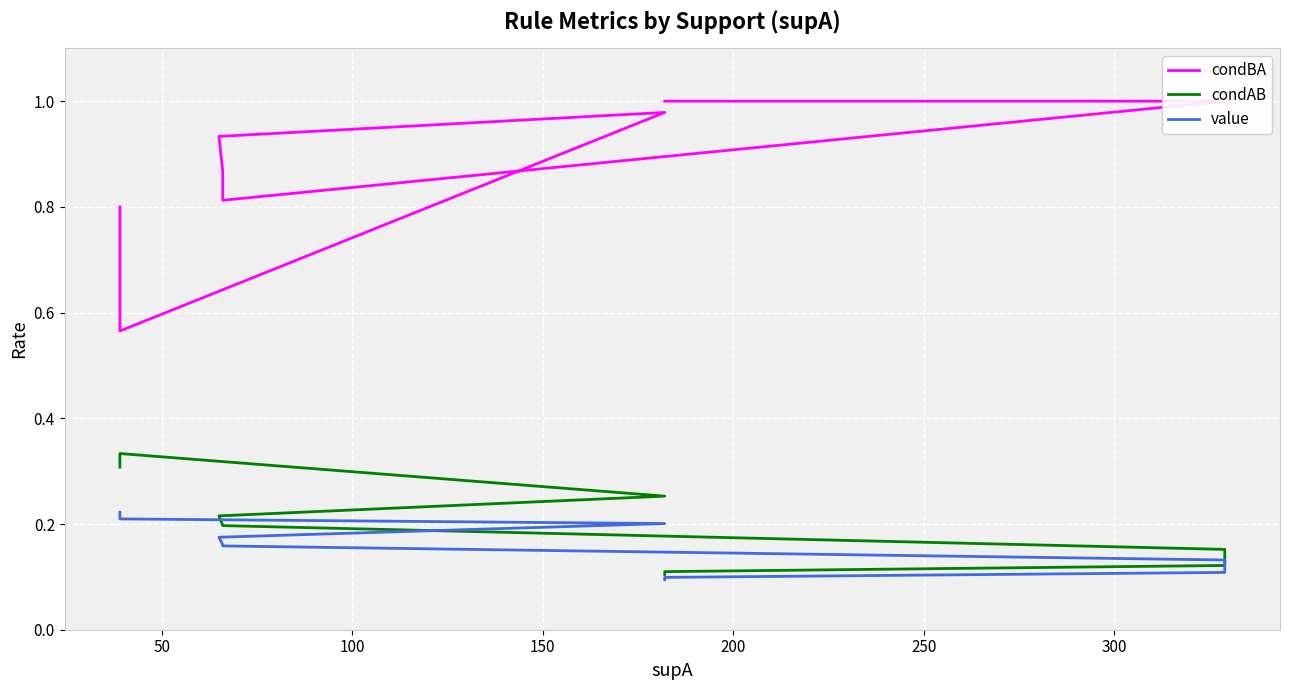

What is the maximum value for condBA?

1.0